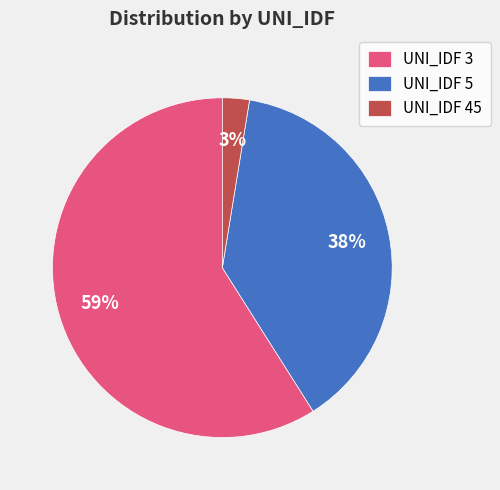

True or false: UNI_IDF 3 accounts for 59% of the total.

True